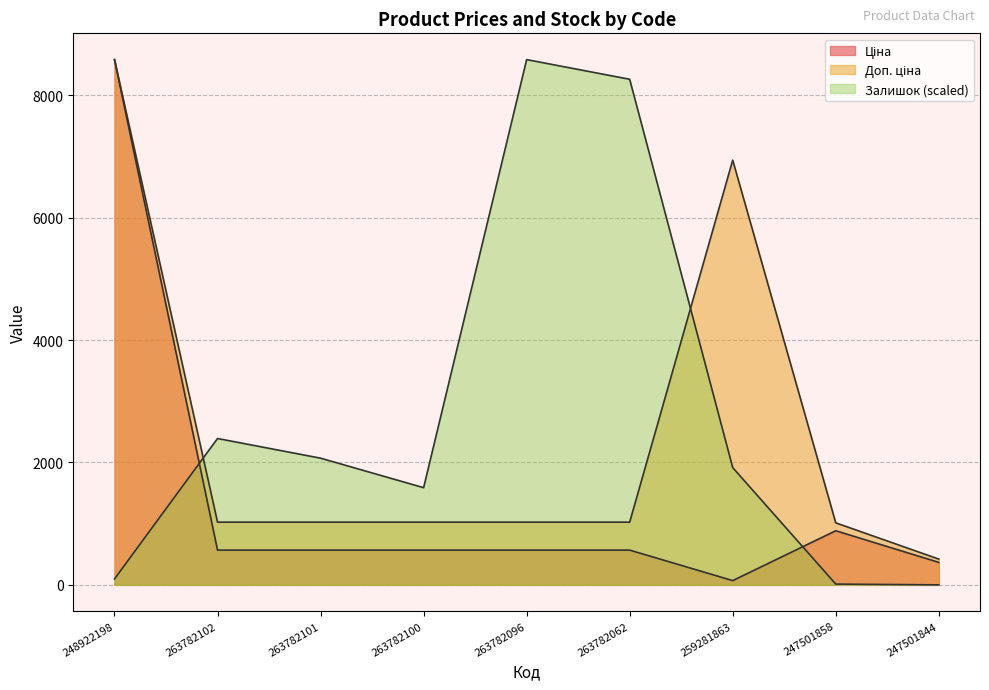

What is the difference between the second highest and second lowest values in the Доп. ціна series?

5924.8